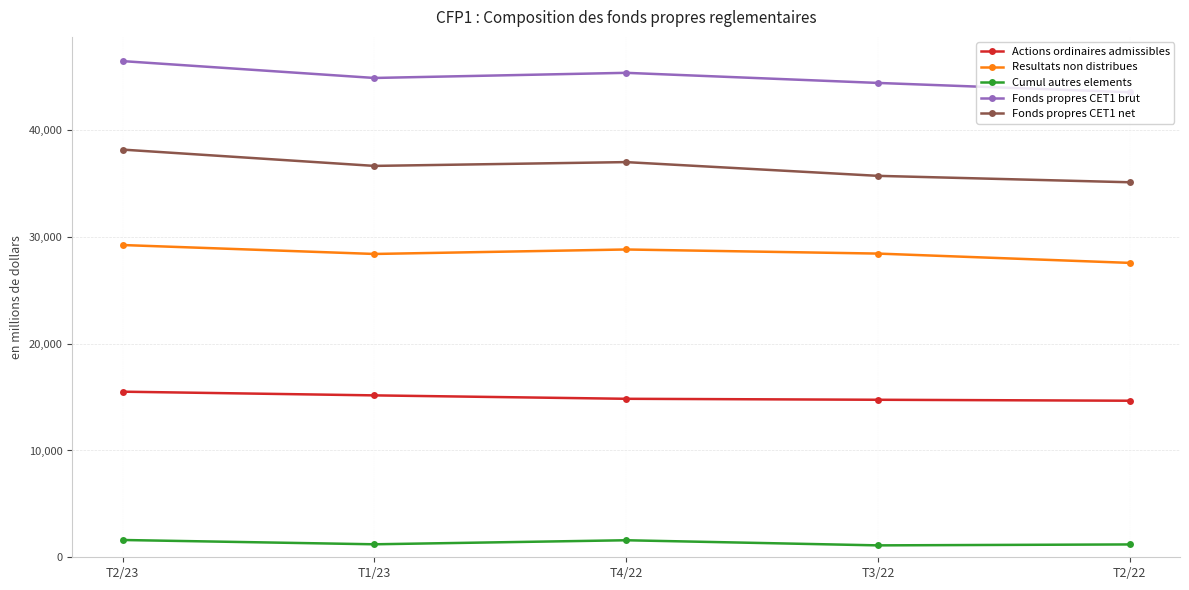

What position from the right is T2/23?

5